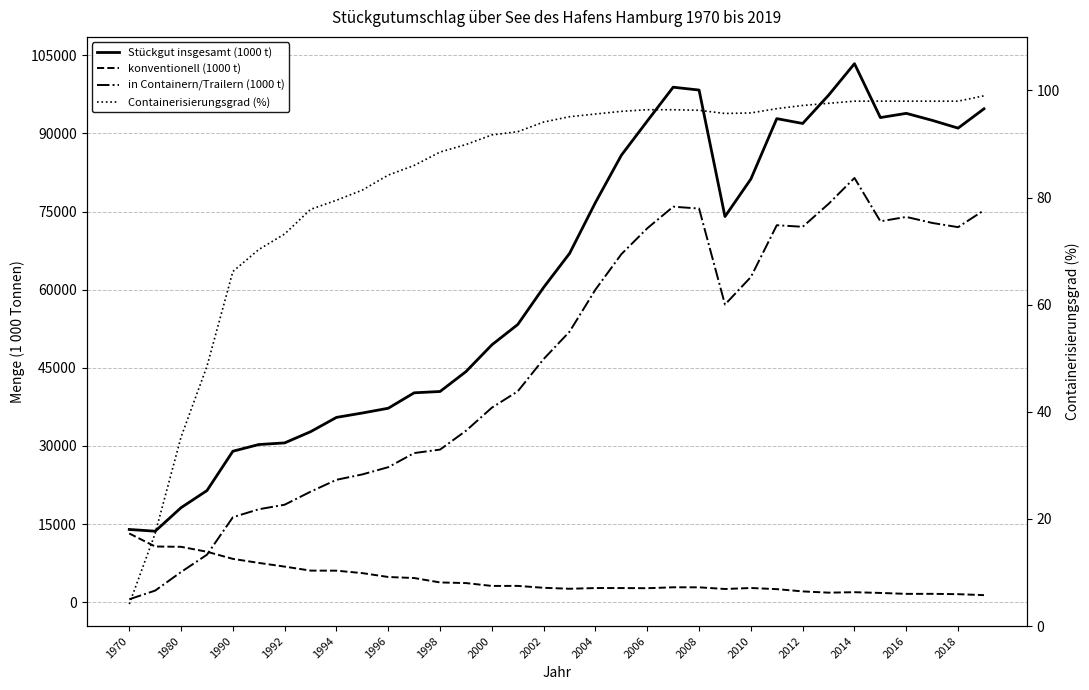

Which series has the largest range (max minus min)?

Stückgut insgesamt (1000 t)